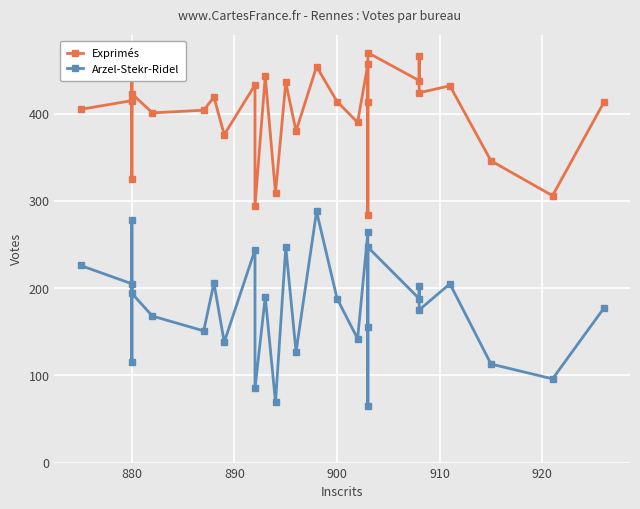

What is the average value of the Arzel-Stekr-Ridel series?

178